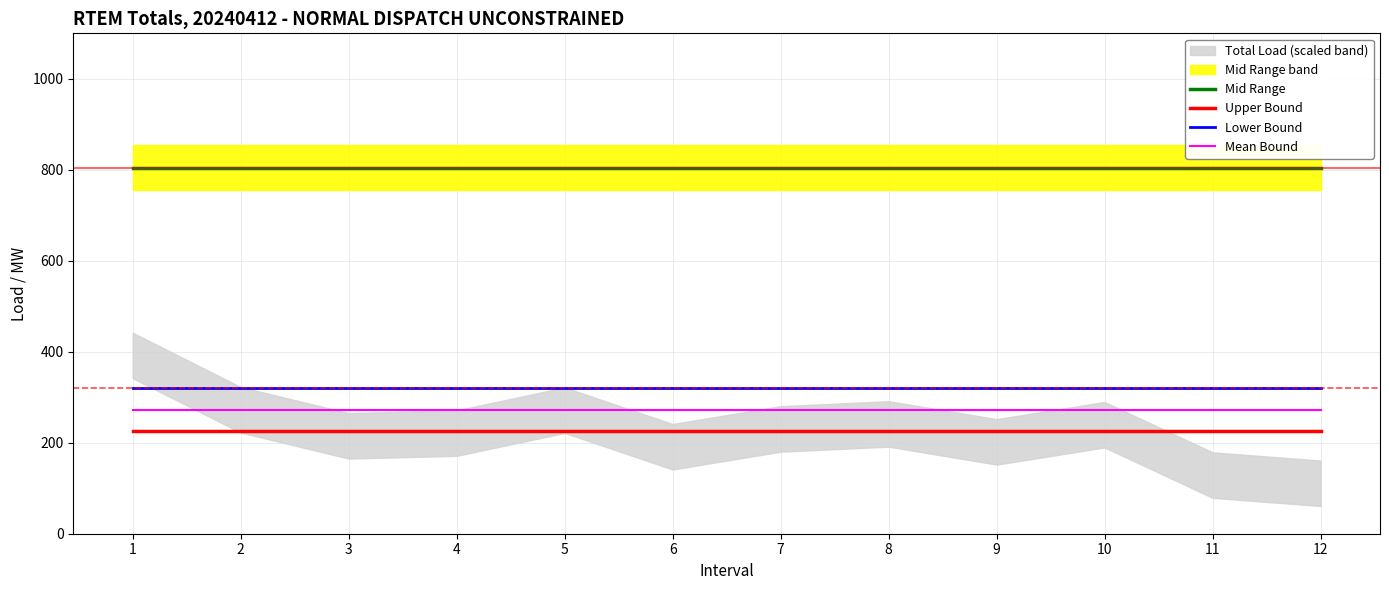

True or false: Lower Bound and Mean Bound intersect in this chart.

False